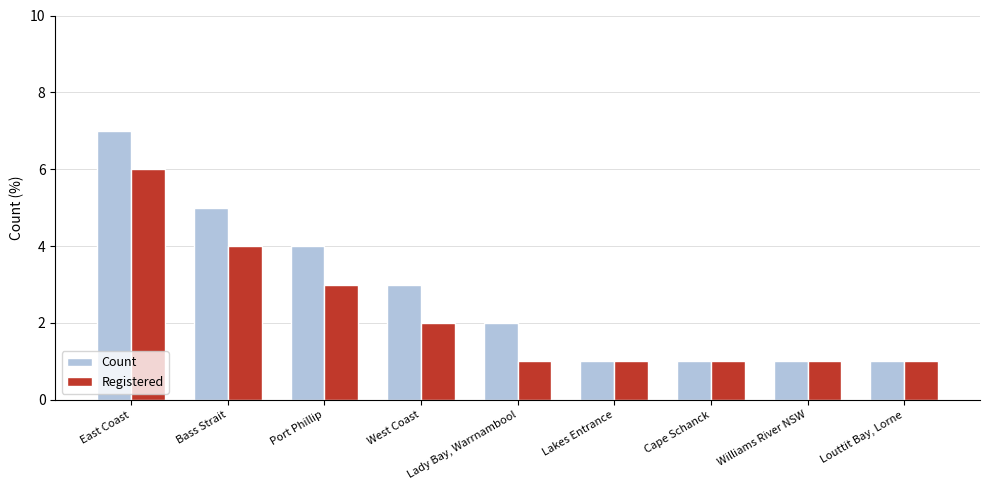

List the series in order of their peak value, lowest first.

Registered, Count